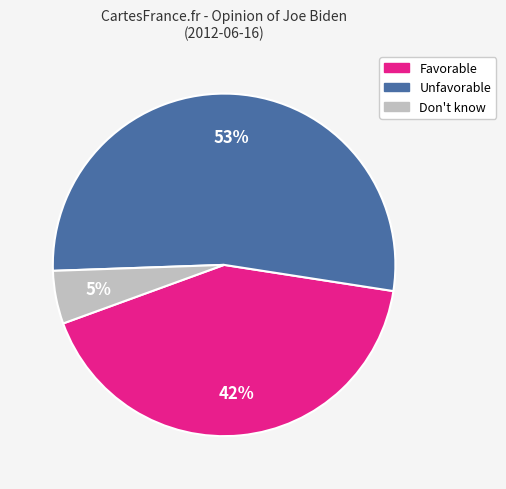

True or false: Don't know accounts for 1% of the total.

False